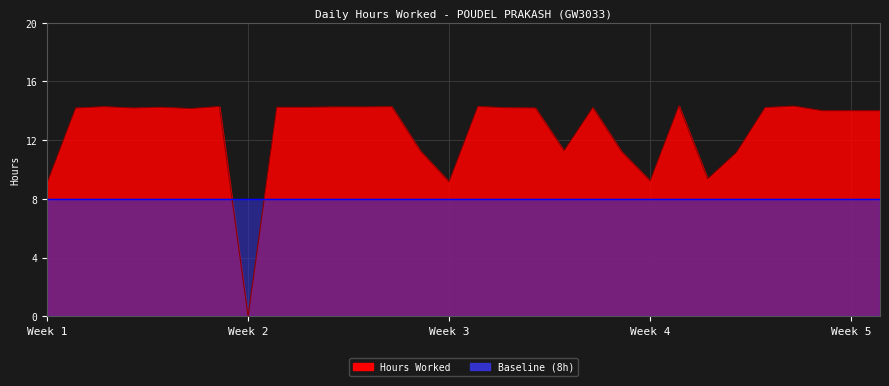

Reading left to right, what are all the values shown in this chart?

9.1	14.2	14.3	14.2	14.2	14.2	14.3	0.0	14.2	14.2	14.3	14.3	14.3	11.2	9.2	14.3	14.2	14.2	11.3	14.2	11.2	9.2	14.3	9.4	11.2	14.2	14.3	14.0	14.0	14.0